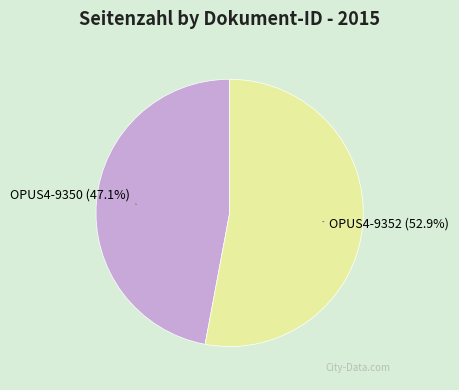

Is there a majority slice in this chart?

Yes